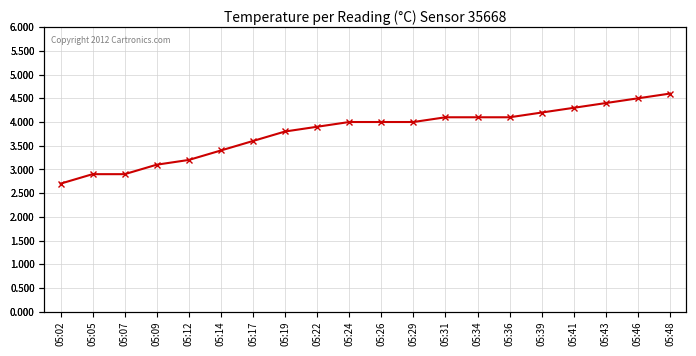

The value at 05:02 is 2.7. True or false?

True